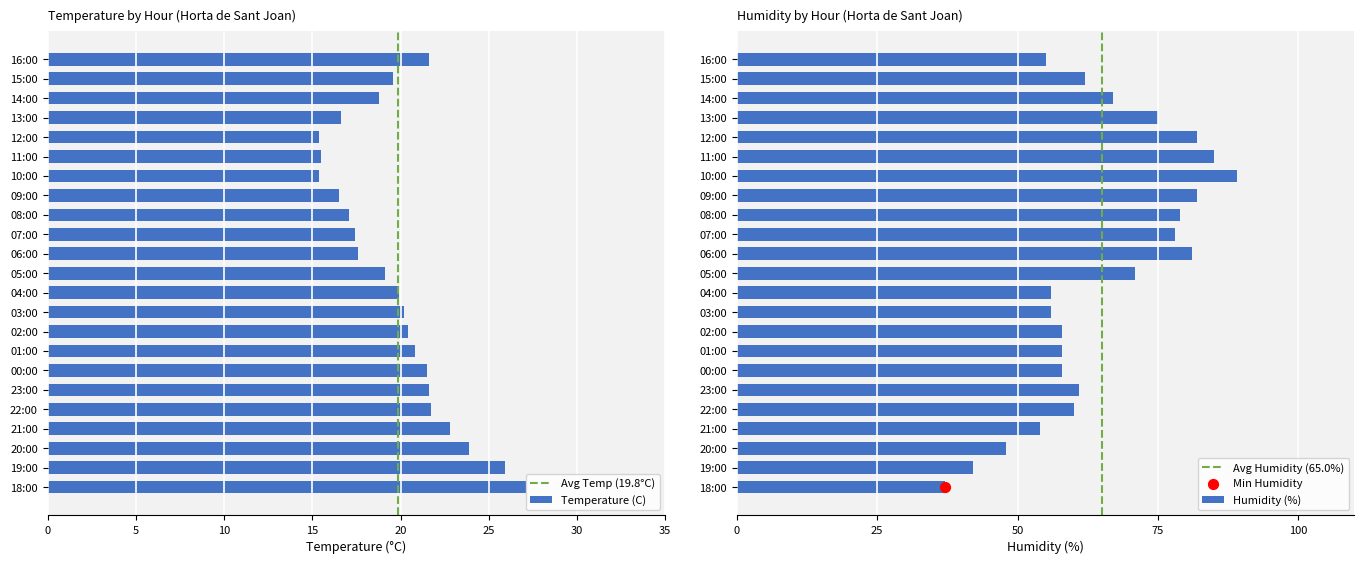

What are all the series names shown in the legend?

Temperature (C), Humidity (%)